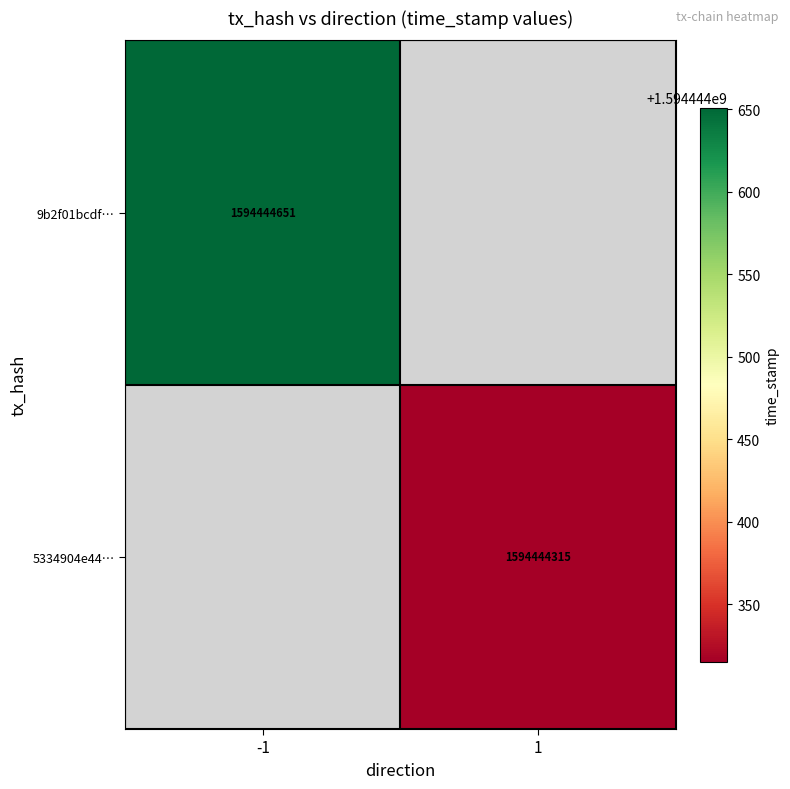

The 5334904e44cf46029a758d6c68b2c1cd08de13a series shows 620123973 at 1. True or false?

False